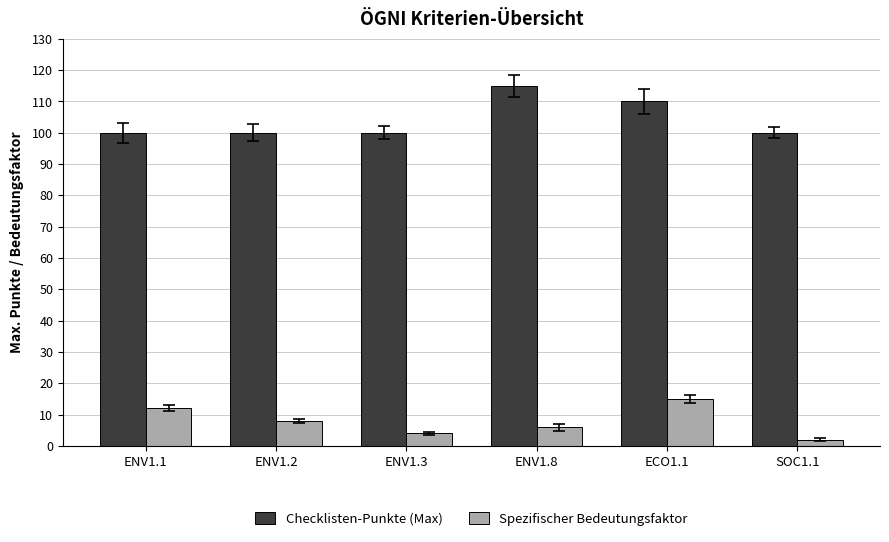

Rank the series by their average value, from lowest to highest.

Spezifischer Bedeutungsfaktor, Checklisten-Punkte (Max)